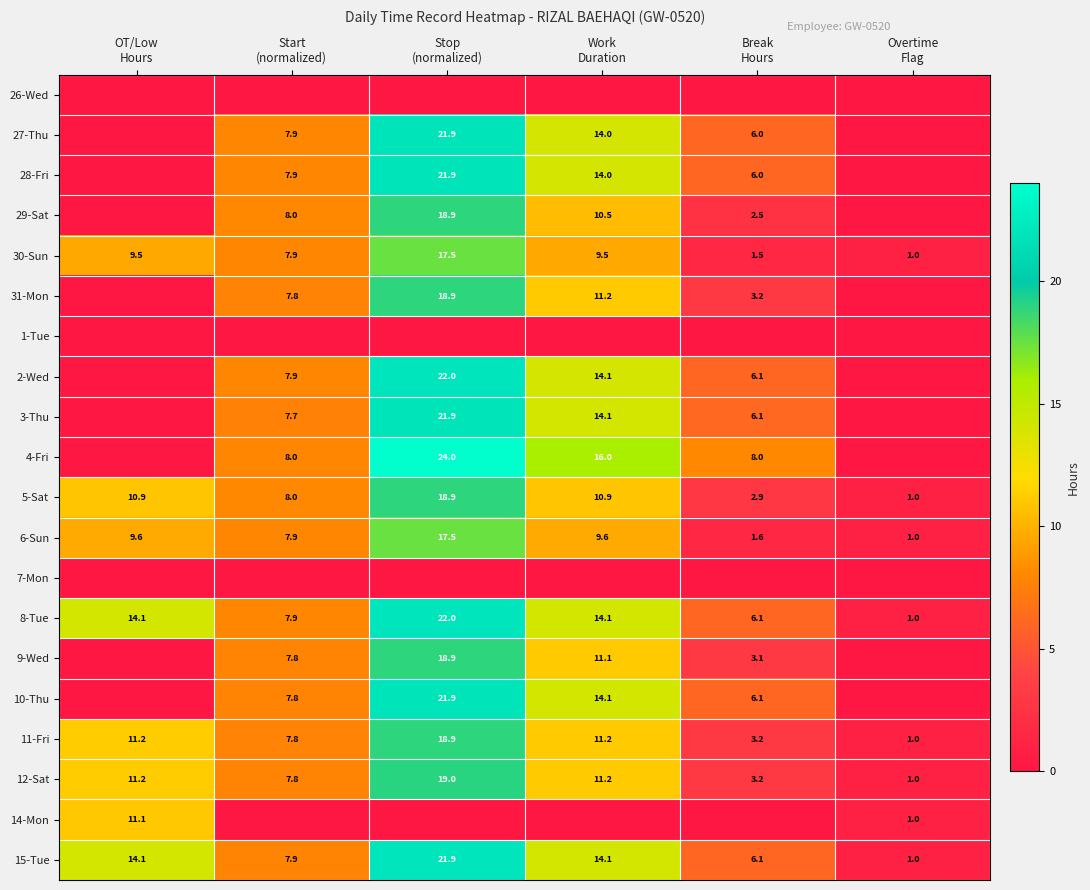

What is the difference between the maximum and minimum values in the 11-Fri series?

17.9